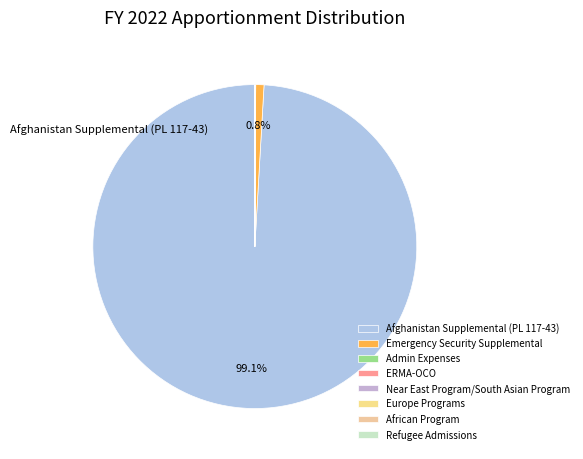

How many segments does this pie chart have?

8